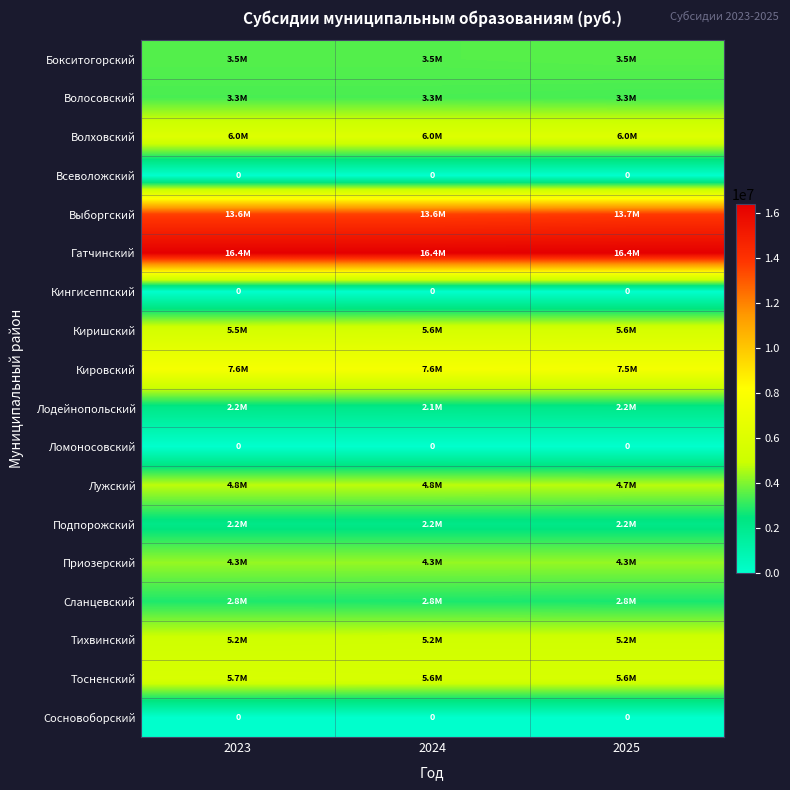

The value of Всеволожский at 2024 is 0. True or false?

True